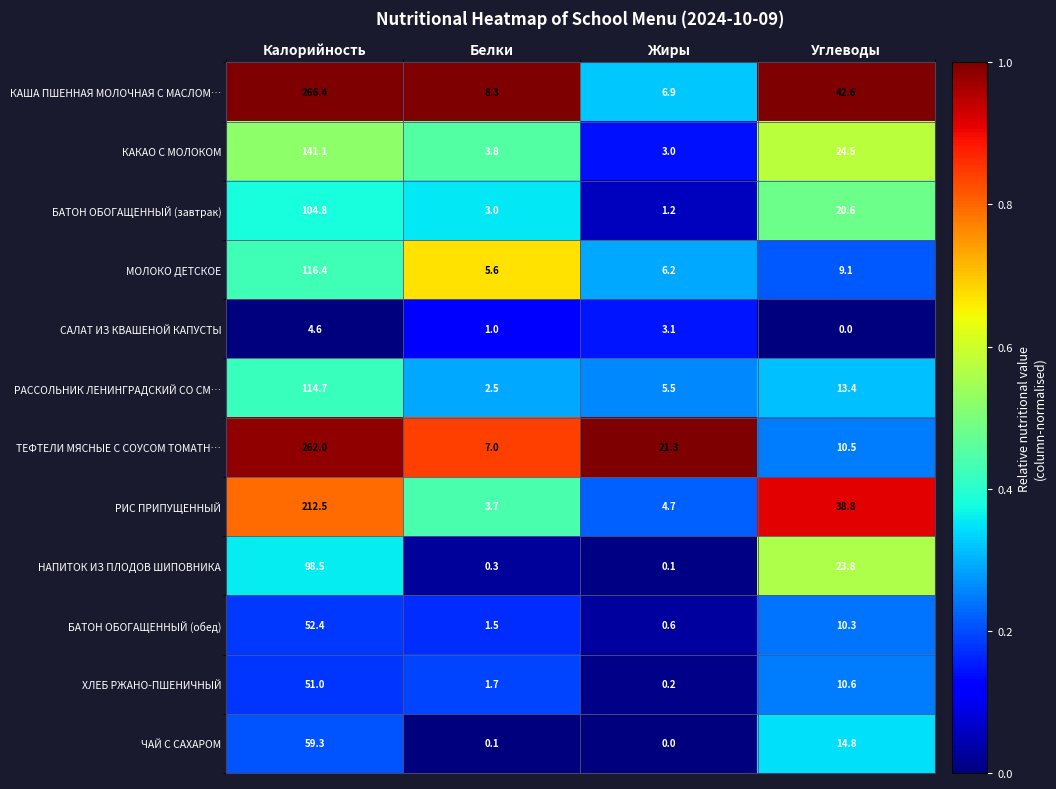

What is the total value across all series at Калорийность?

1483.7